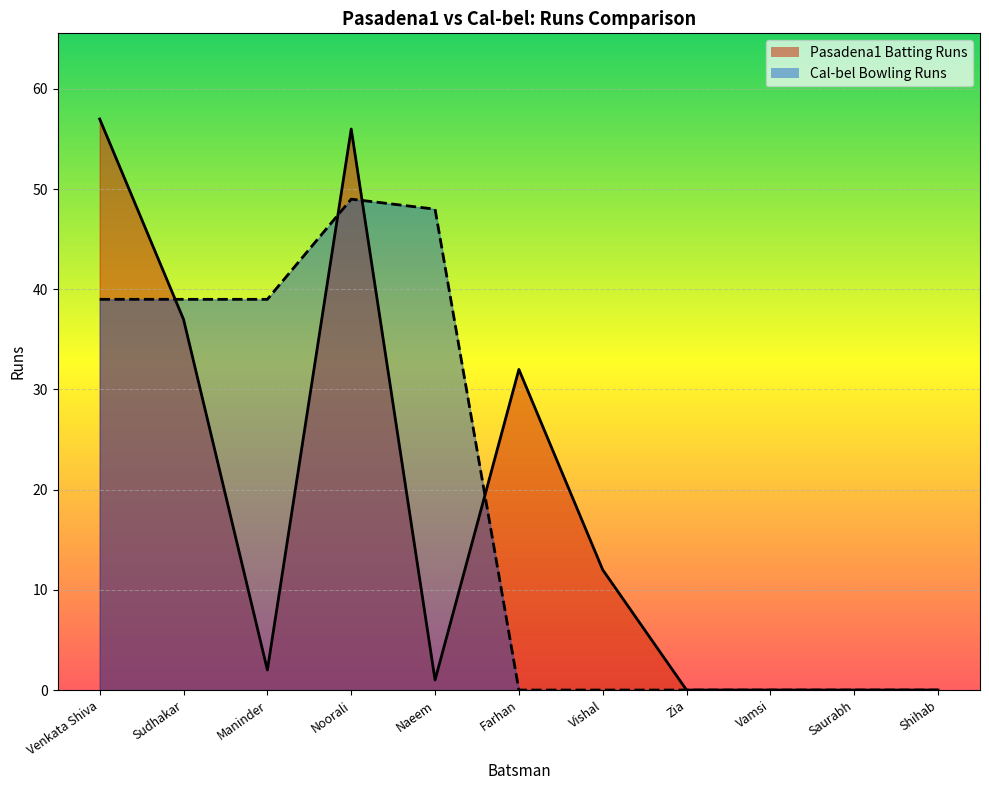

How many intersections are there between Cal-bel Bowling Runs and Pasadena1 Batting Runs?

4